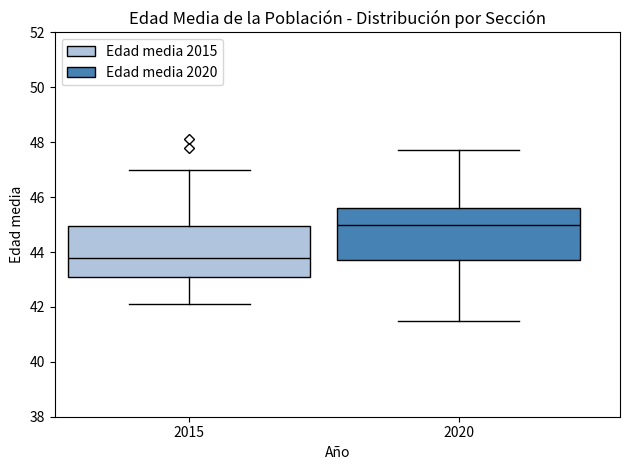

Where is the upper edge of the box at x = 2015 on the y-axis? The values are not printed on the chart, so give them approximately, as read against the axis.

45.0